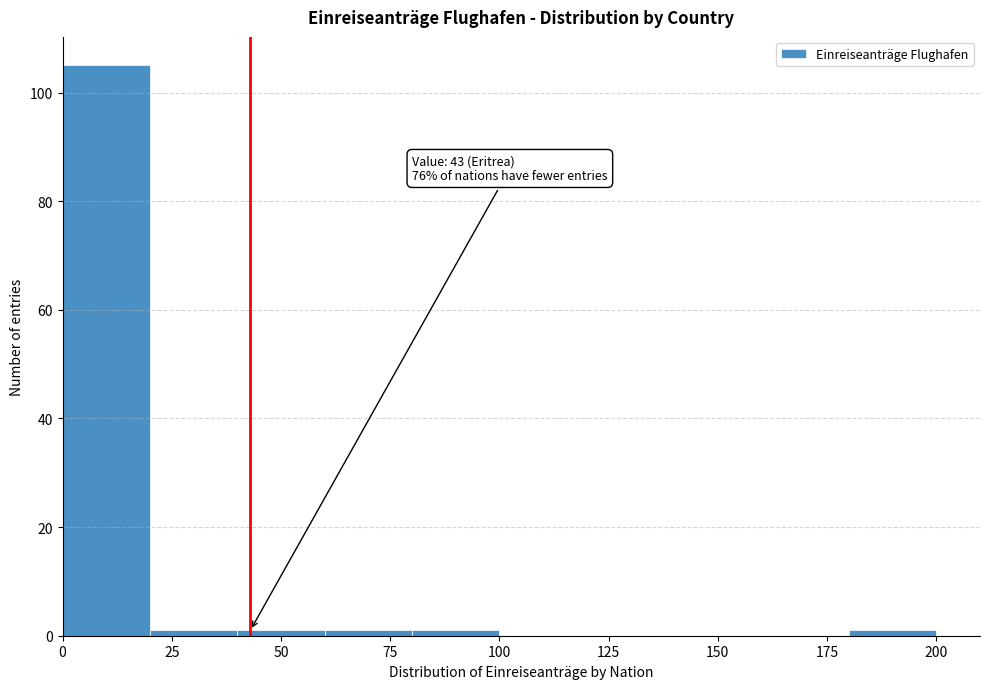

Which range on the x-axis has the tallest bar?

0 to 20